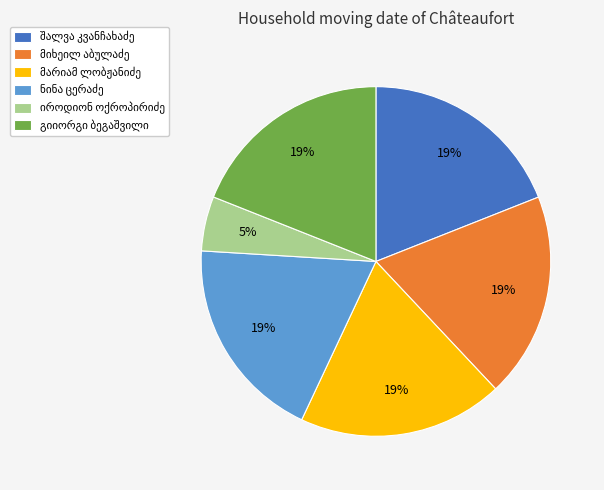

Is there a majority slice in this chart?

No